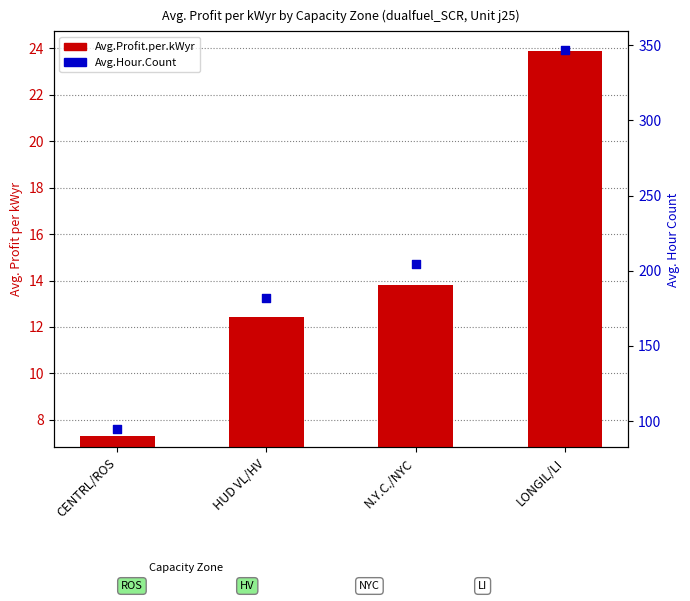

Which series has the widest spread of Y values?

Avg.Hour.Count